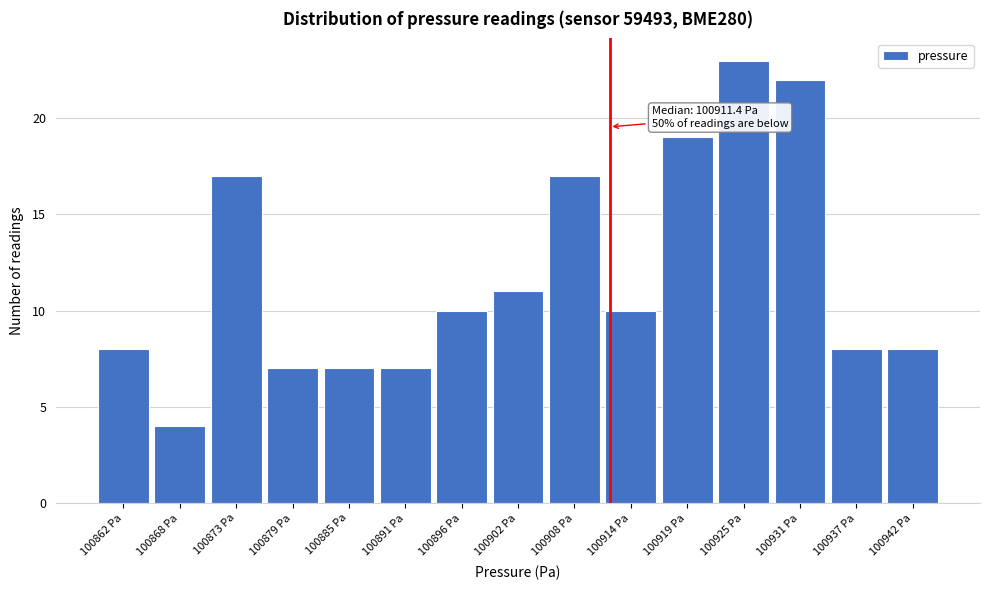

Which range on the x-axis has the tallest bar?

100922 to 100928